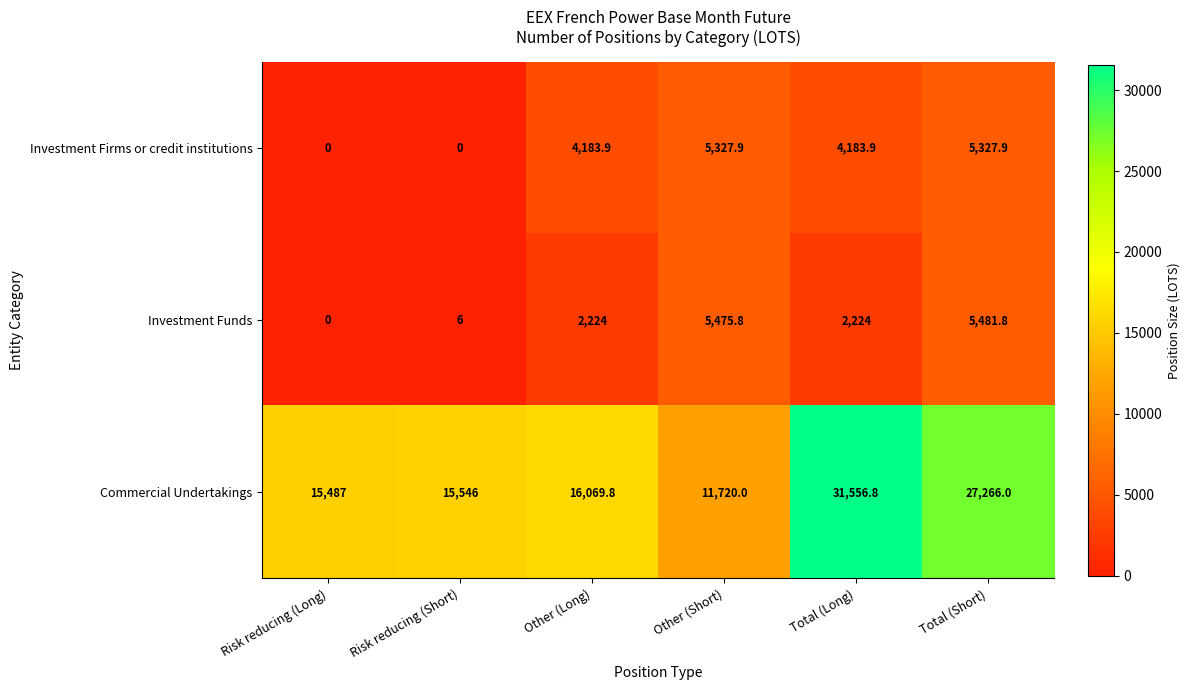

What is the difference between the second highest and second lowest values in the Investment Funds series?

5469.8